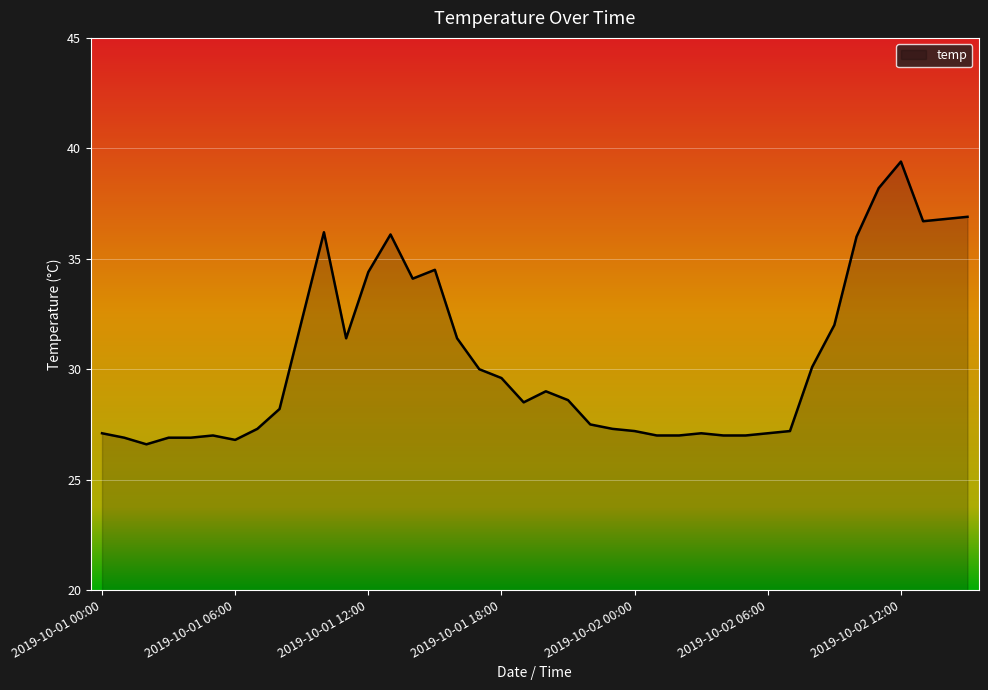

What is the average value?

30.4